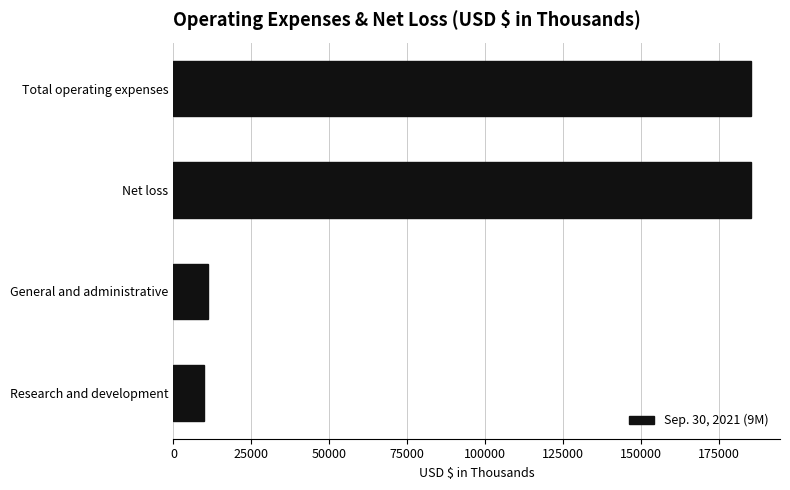

How many distinct data groups are displayed?

1